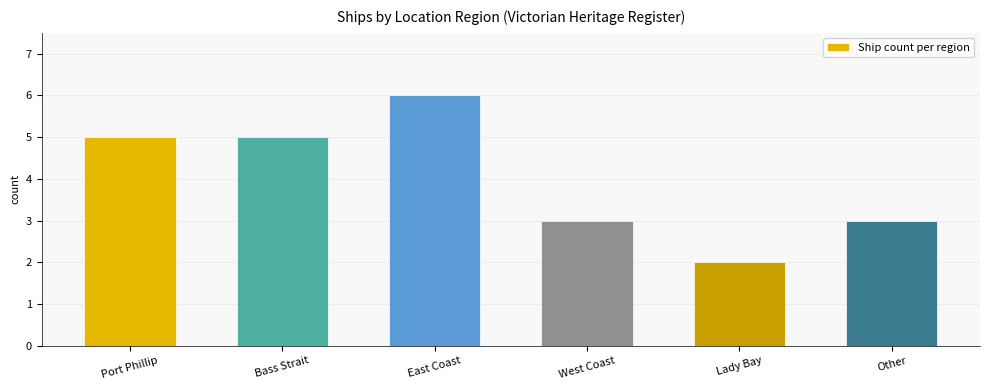

Reading right to left, what are all the values shown in this chart?

Other=3	Lady Bay=2	West Coast=3	East Coast=6	Bass Strait=5	Port Phillip=5